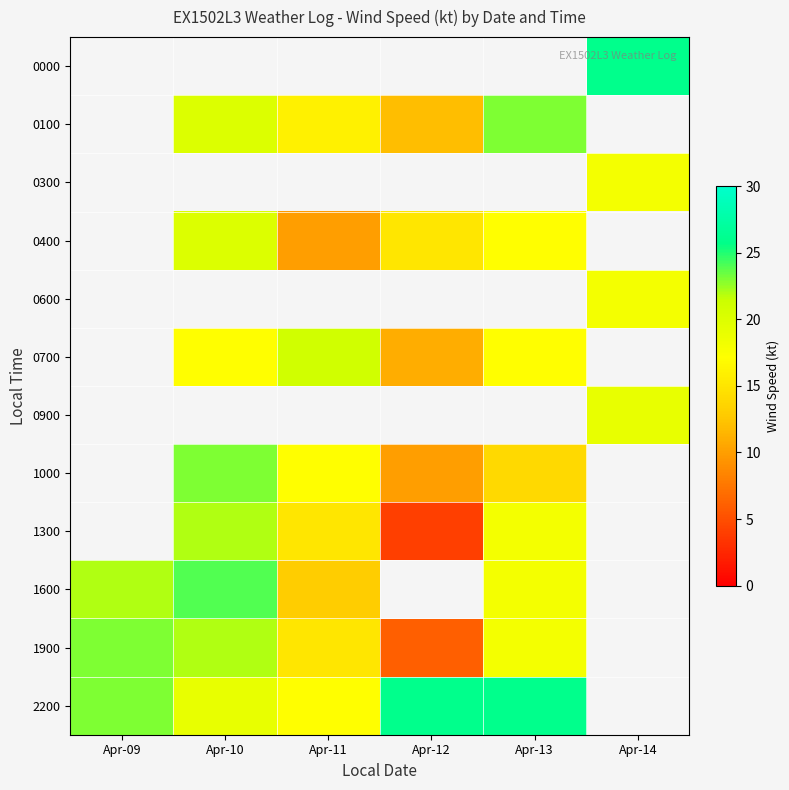

The value of 1000 at Apr-11 is 5.1. True or false?

False